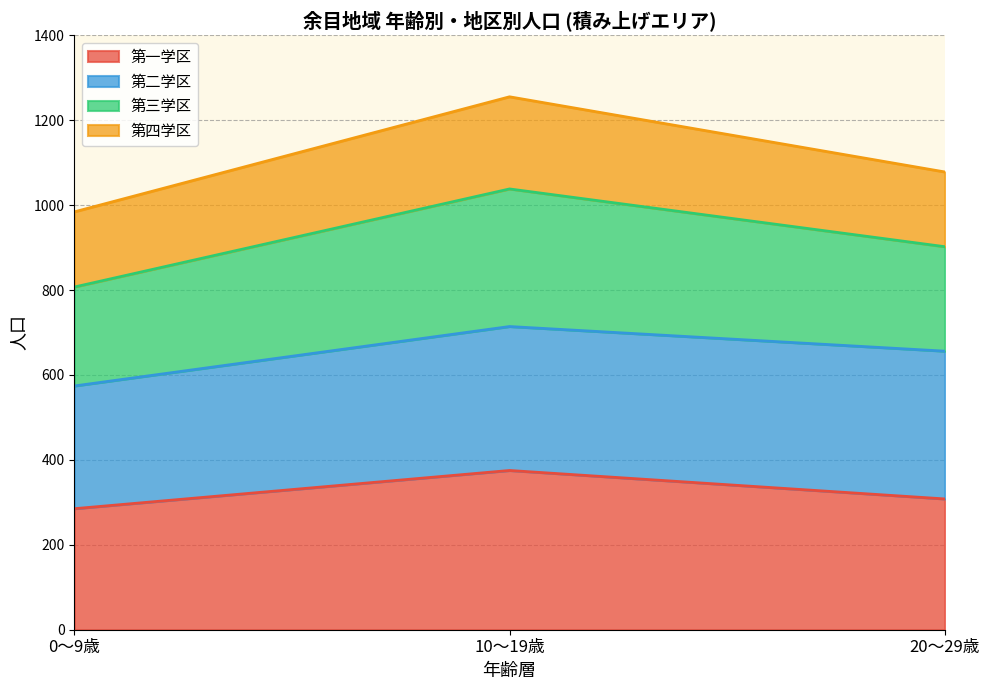

What is the lowest value of the 第一学区 series?

285